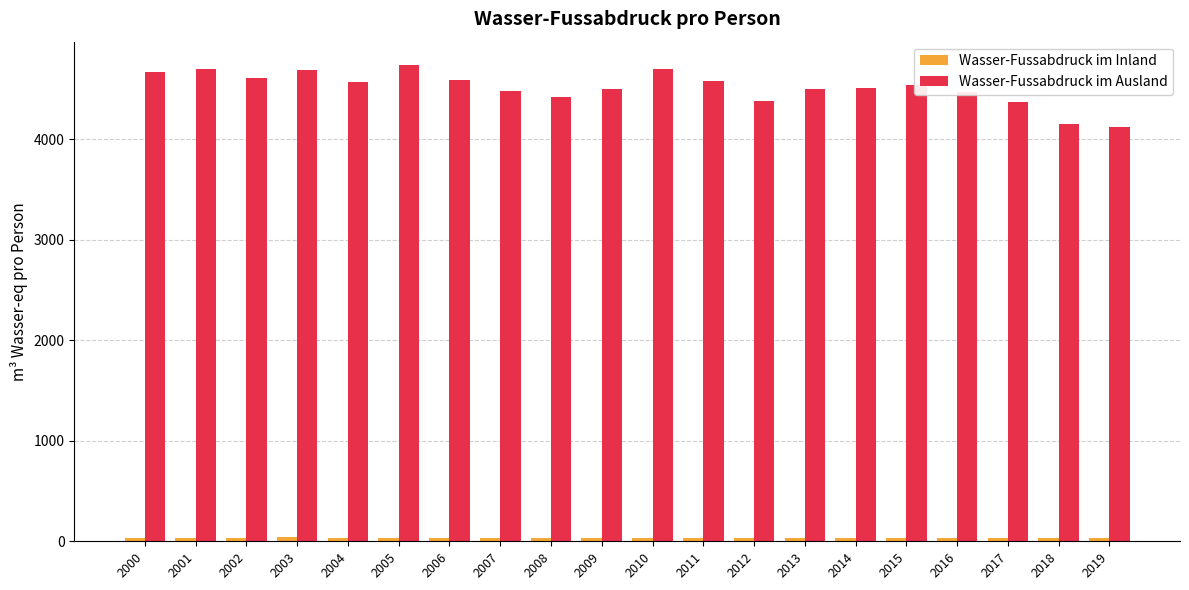

The Wasser-Fussabdruck im Ausland series shows 2541.6 at 2014. True or false?

False